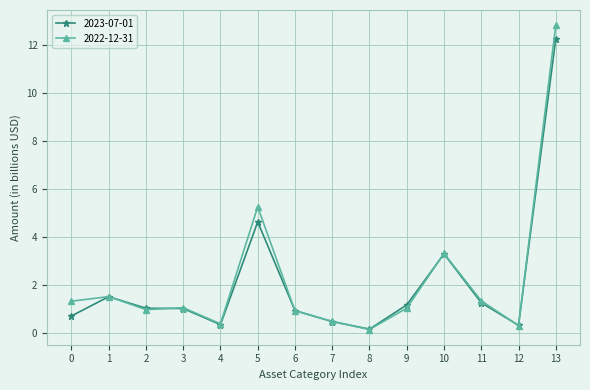

Where does the 2023-07-01 series first go above 1?

1